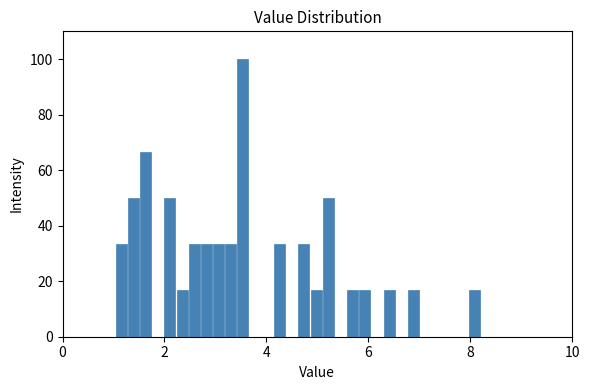

Around what value on the x-axis is the tallest bar? Give the approximate position of its centre, as read against the axis.

3.6